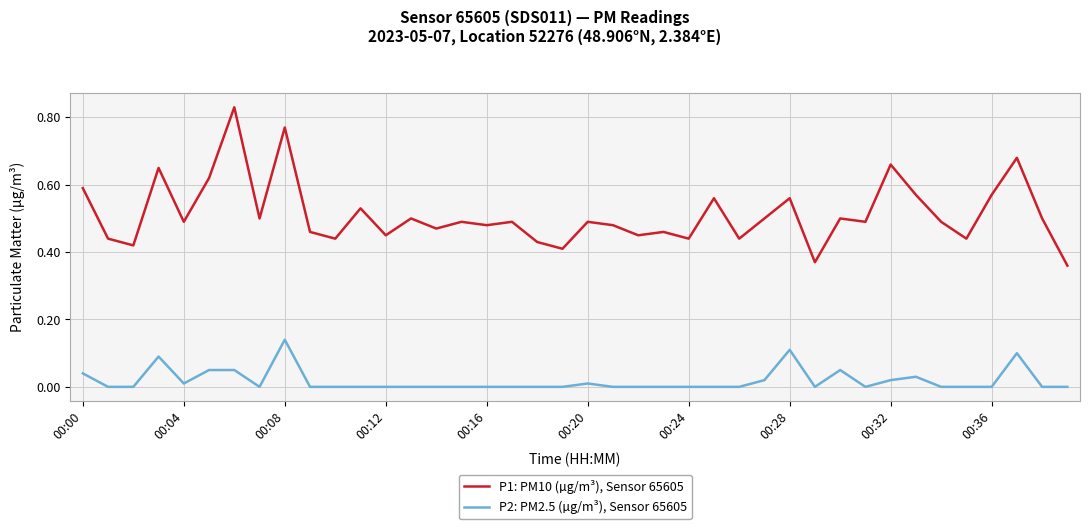

True or false: P1: PM10 (µg/m³), Sensor 65605 and P2: PM2.5 (µg/m³), Sensor 65605 intersect in this chart.

False